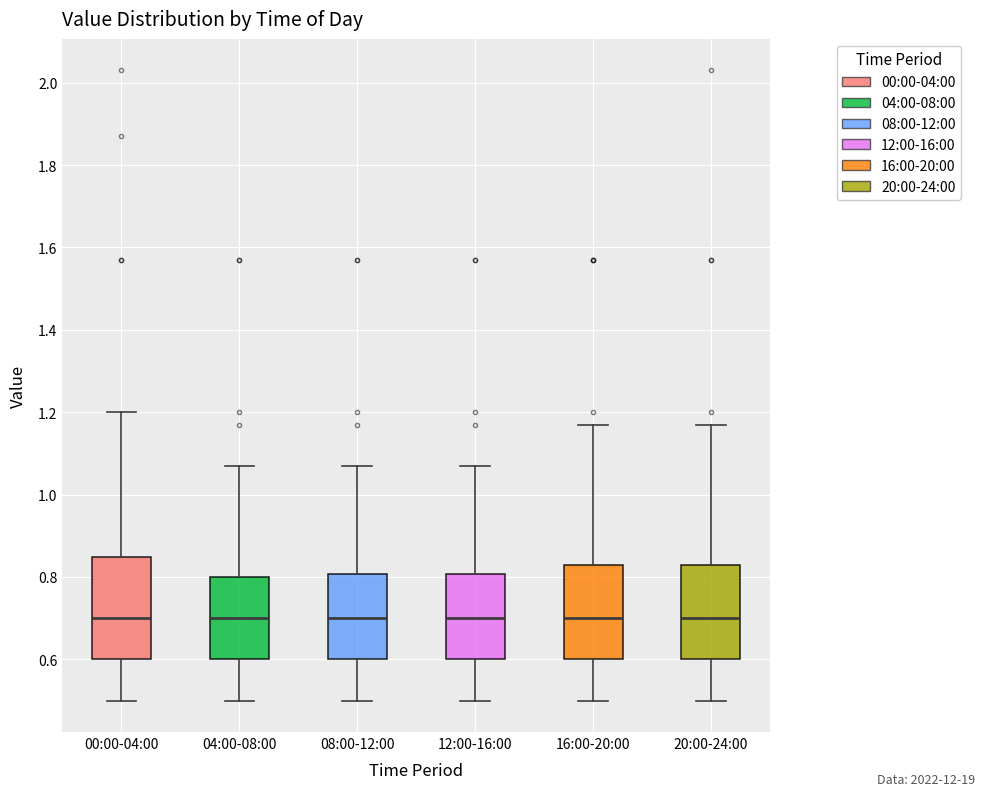

Reading left to right, transcribe this box plot: for each box, give where its median line is, the range the box spans, and where its two whiskers end, as read against the y-axis. The values are not printed on the chart, so give them approximately, as read against the axis.

00:00-04:00: median 0.70, box 0.60 to 0.84, whiskers 0.50 to 1.20
04:00-08:00: median 0.70, box 0.60 to 0.80, whiskers 0.50 to 1.08
08:00-12:00: median 0.70, box 0.60 to 0.80, whiskers 0.50 to 1.08
12:00-16:00: median 0.70, box 0.60 to 0.80, whiskers 0.50 to 1.08
16:00-20:00: median 0.70, box 0.60 to 0.84, whiskers 0.50 to 1.18
20:00-24:00: median 0.70, box 0.60 to 0.84, whiskers 0.50 to 1.18